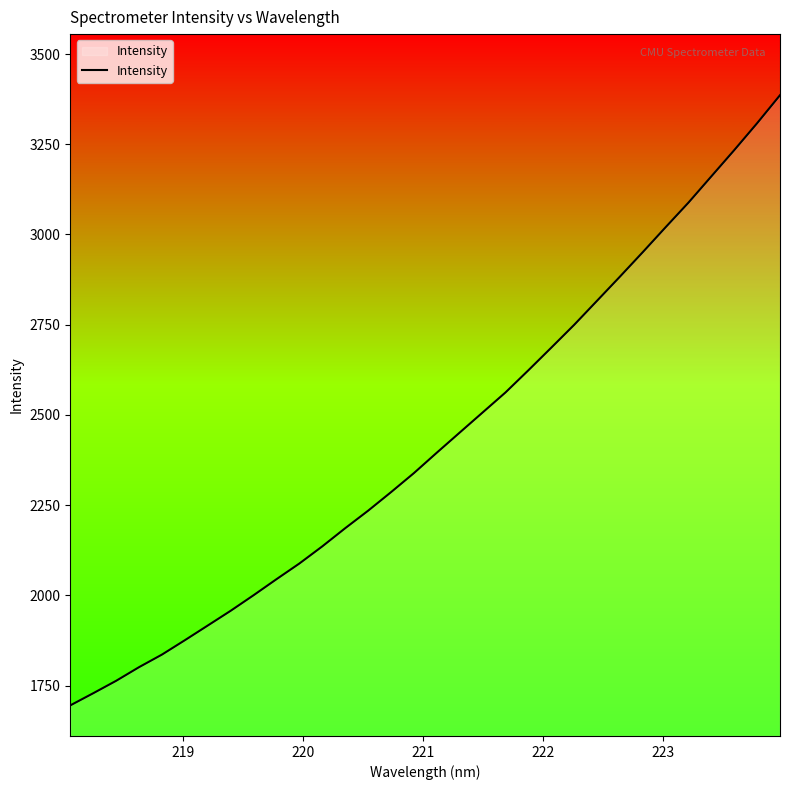

What is the minimum value shown in the chart?

1694.9